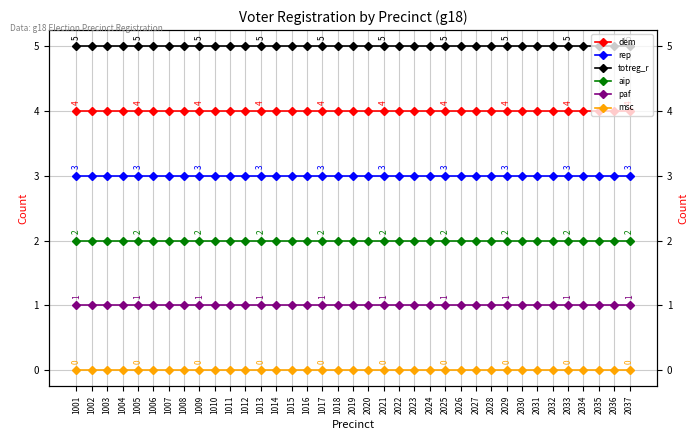

Is it true that rep equals 4 at 2019?

False